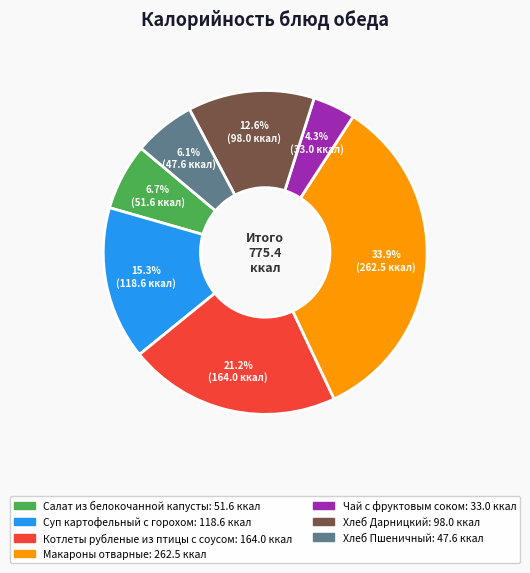

To the nearest percent, what is the difference between the Хлеб Пшеничный and Суп картофельный с горохом slice percentages?

9%